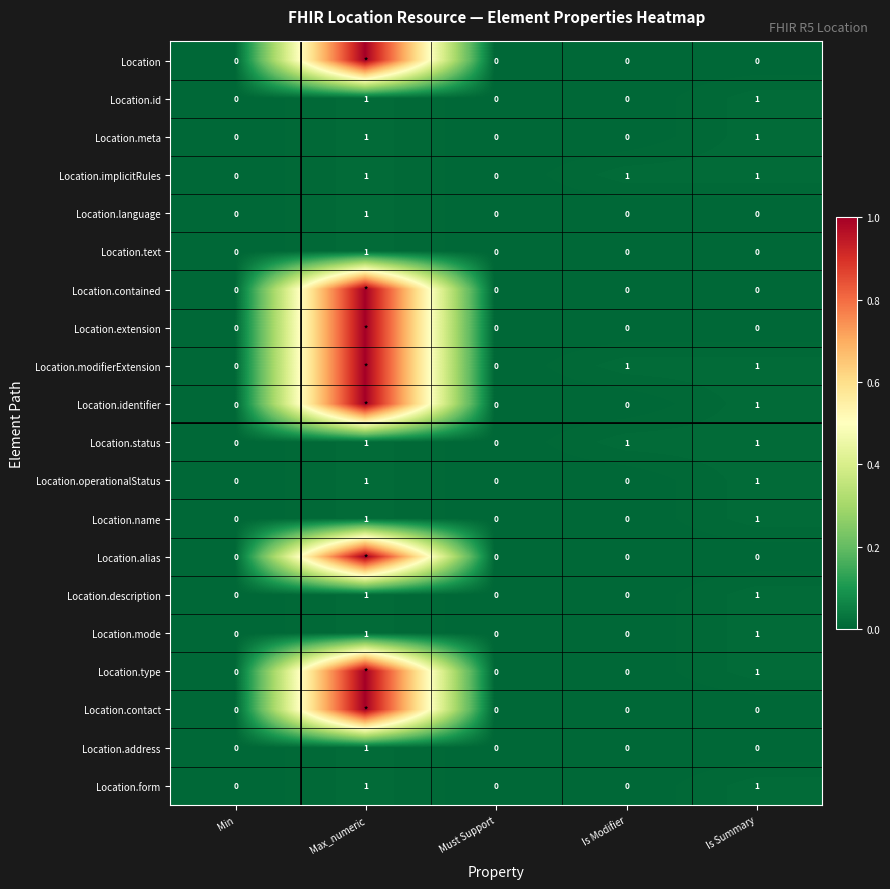

What is the spread (max minus min) of values at Is Modifier?

1.0